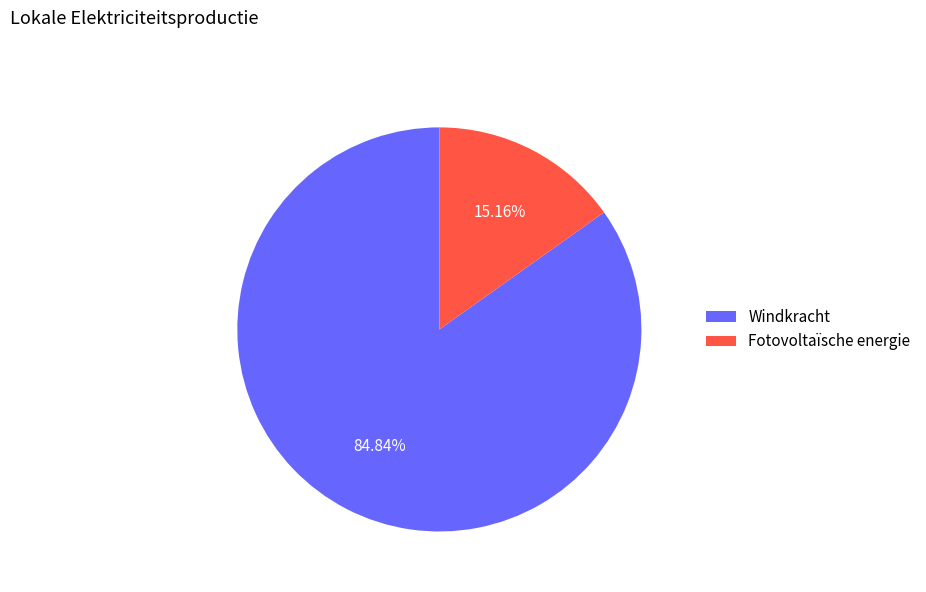

Is it true that Fotovoltaïsche energie is 15% of the pie?

True